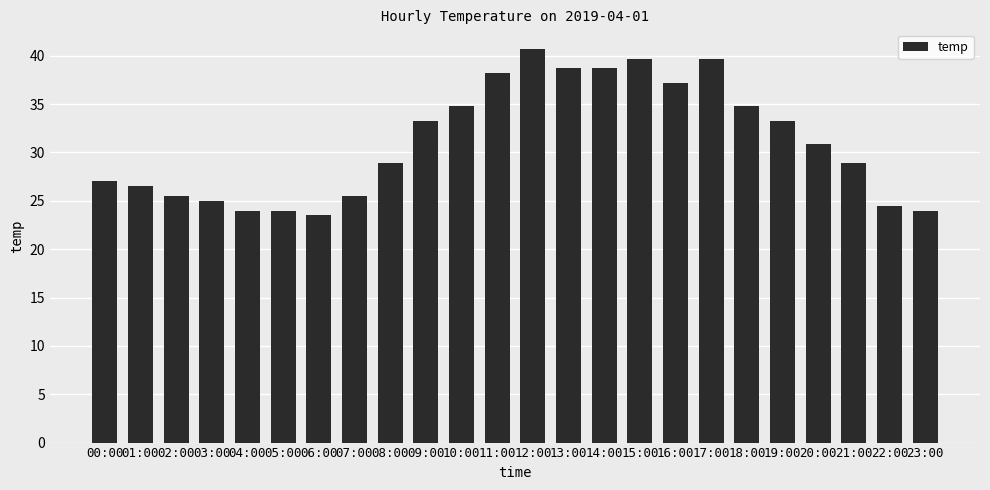

What is the ratio of the value at 13:00 to the value at 08:00?

1.3